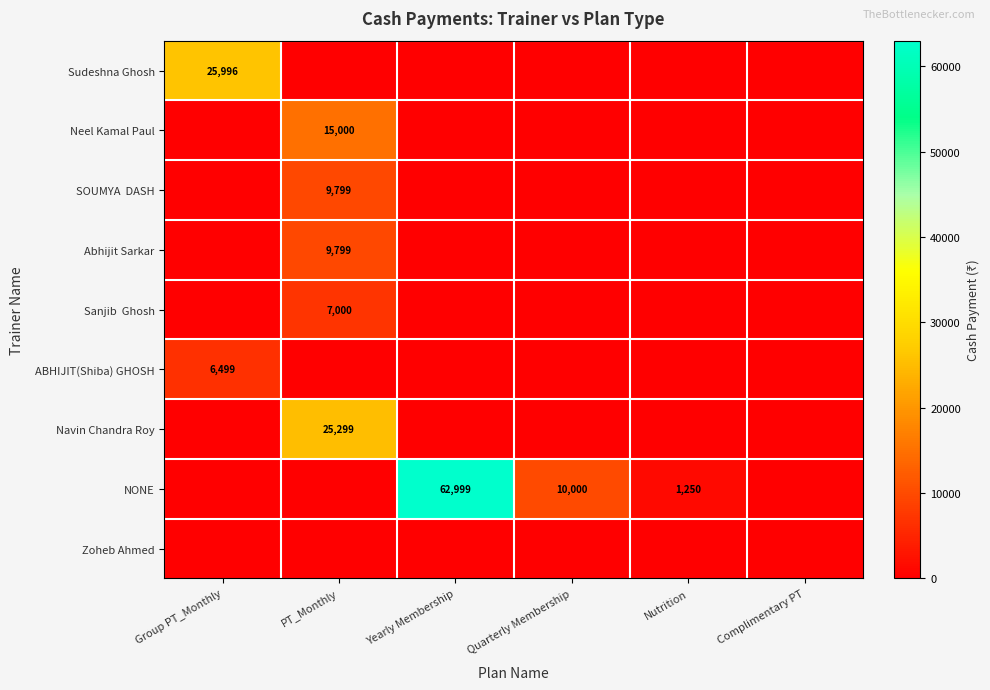

The Navin Chandra Roy series shows 25299 at PT_Monthly. True or false?

True